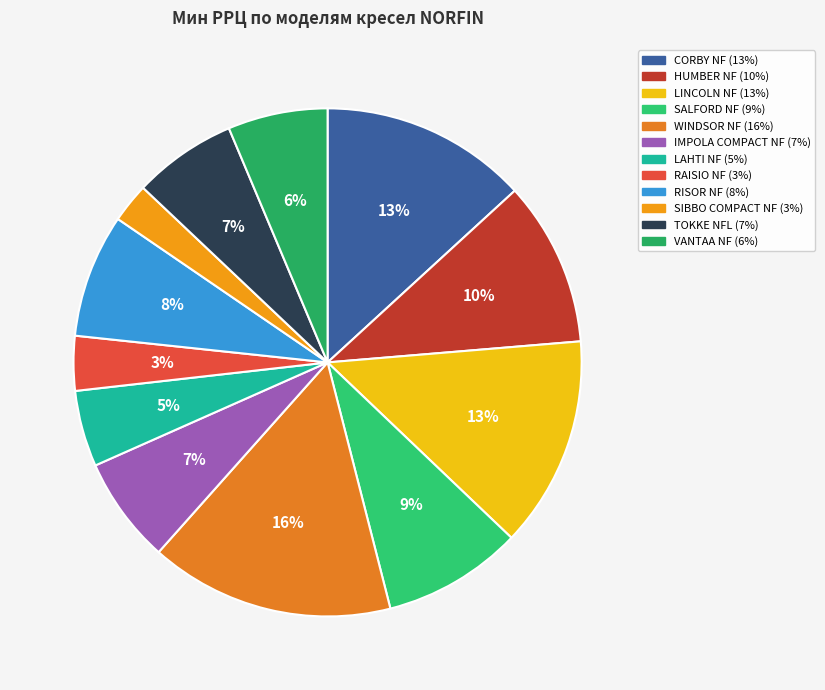

Which has a higher value, RAISIO NF or RISOR NF?

RISOR NF